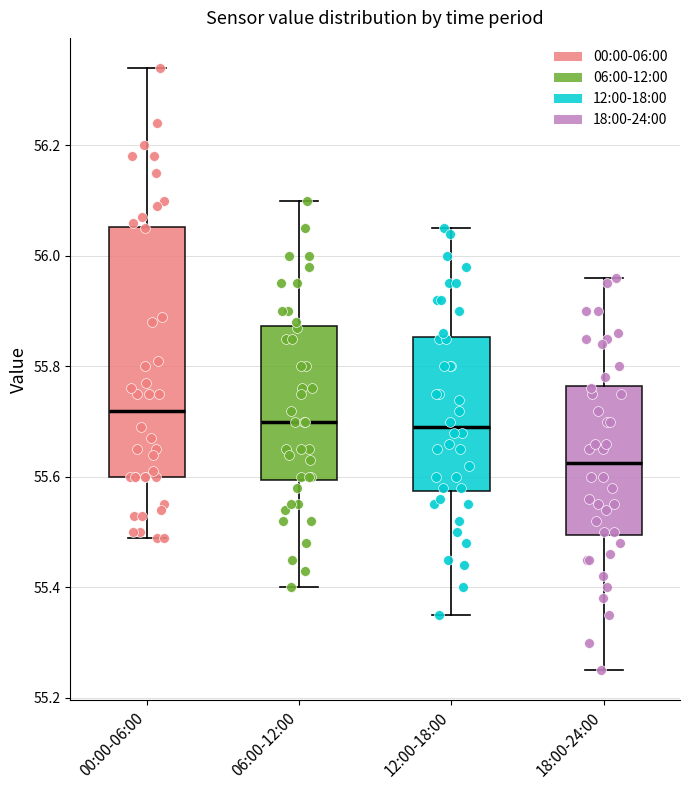

Where does the lower whisker of the box for 12:00-18:00 end on the y-axis? The values are not printed on the chart, so give them approximately, as read against the axis.

55.36